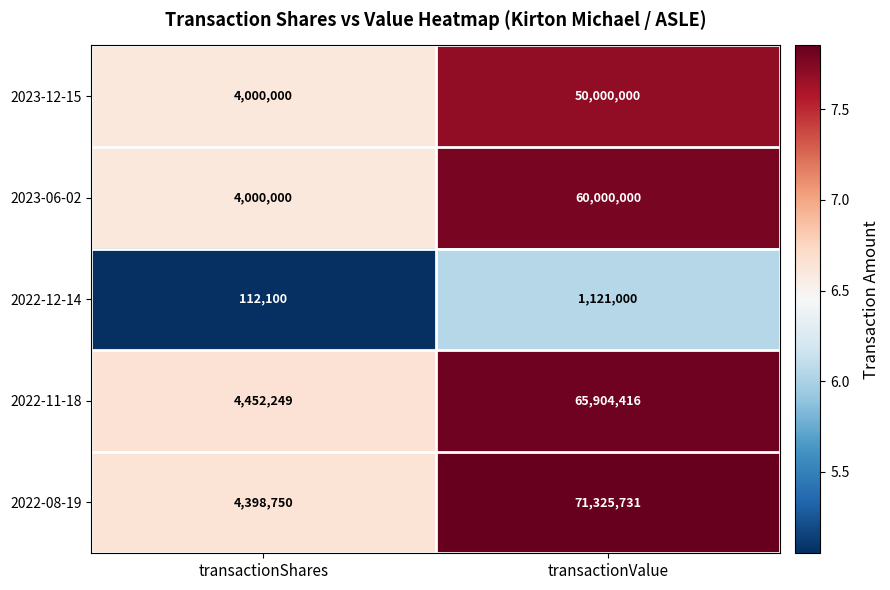

Reading right to left, extract all data points from this chart.

2023-12-15: transactionValue=50000000	transactionShares=4000000
2023-06-02: transactionValue=60000000	transactionShares=4000000
2022-12-14: transactionValue=1121000	transactionShares=112100
2022-11-18: transactionValue=65904416	transactionShares=4452249
2022-08-19: transactionValue=71325731	transactionShares=4398750